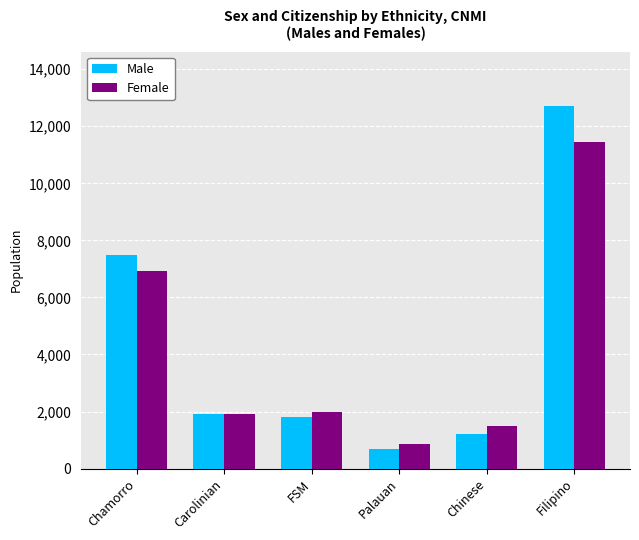

What is the sum of all Male values?

25847